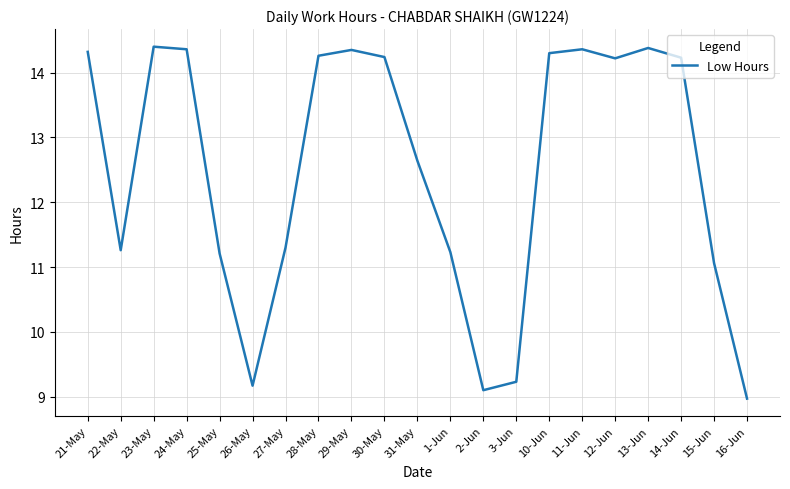

Between 26-May and 13-Jun, which is larger?

13-Jun